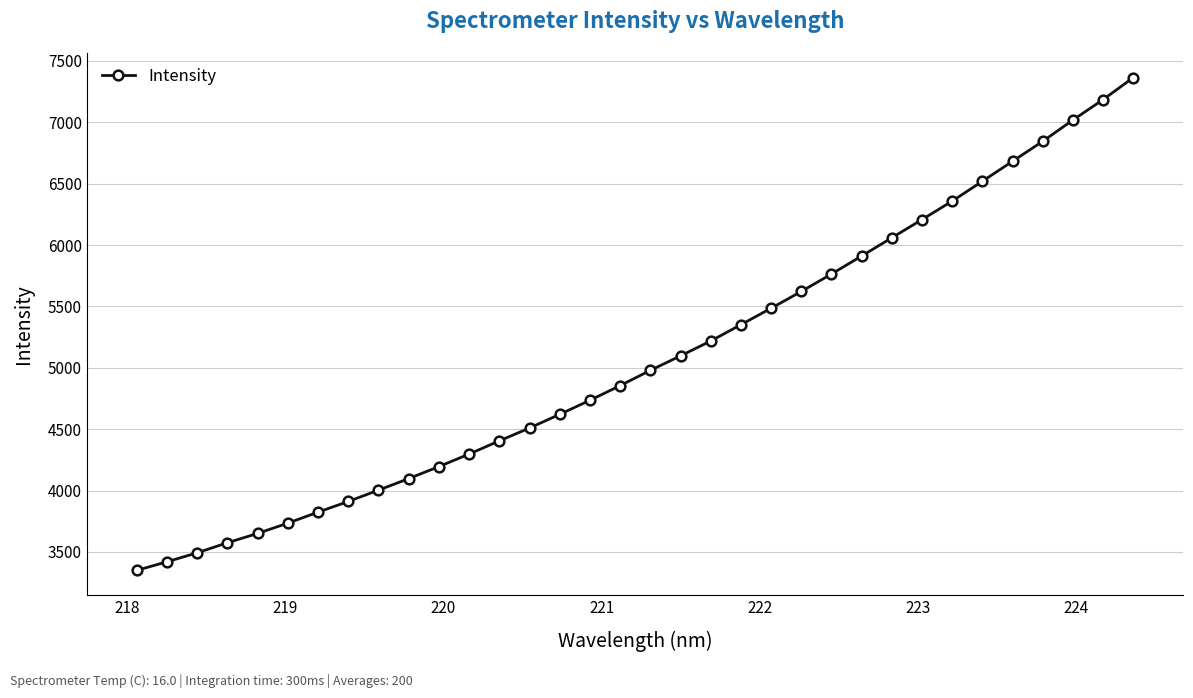

What is the smallest value displayed?

3349.6